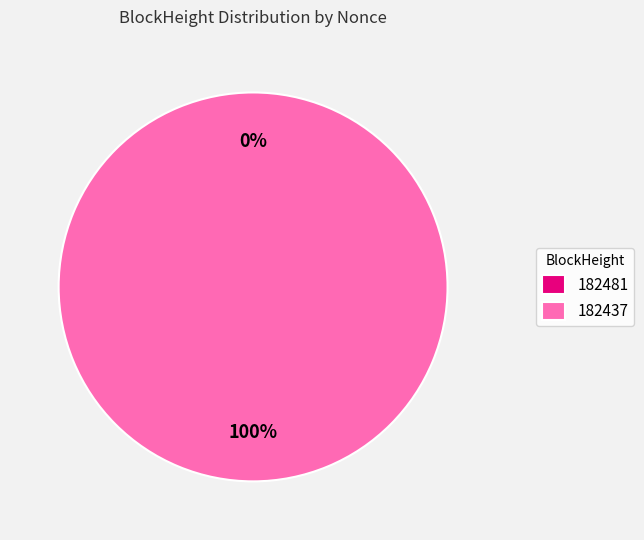

What is the total percentage of 182437 and 182481?

100.0%